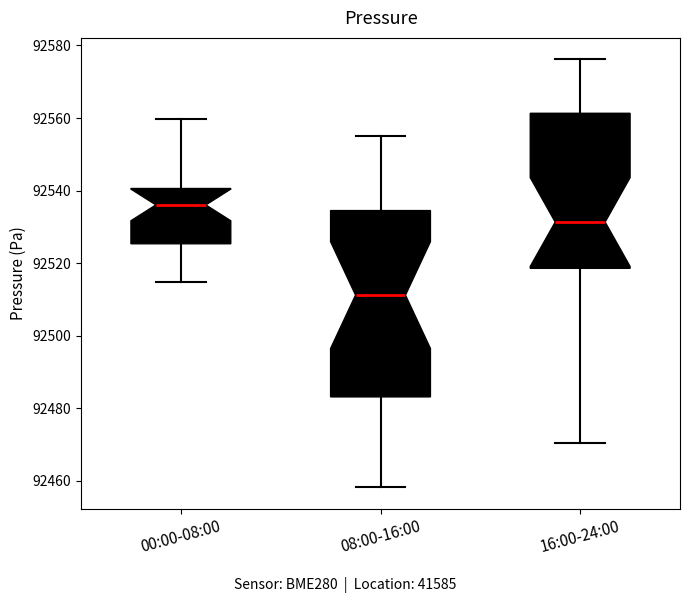

Where is the lower edge of the box for 16:00-24:00 on the y-axis? The values are not printed on the chart, so give them approximately, as read against the axis.

92518